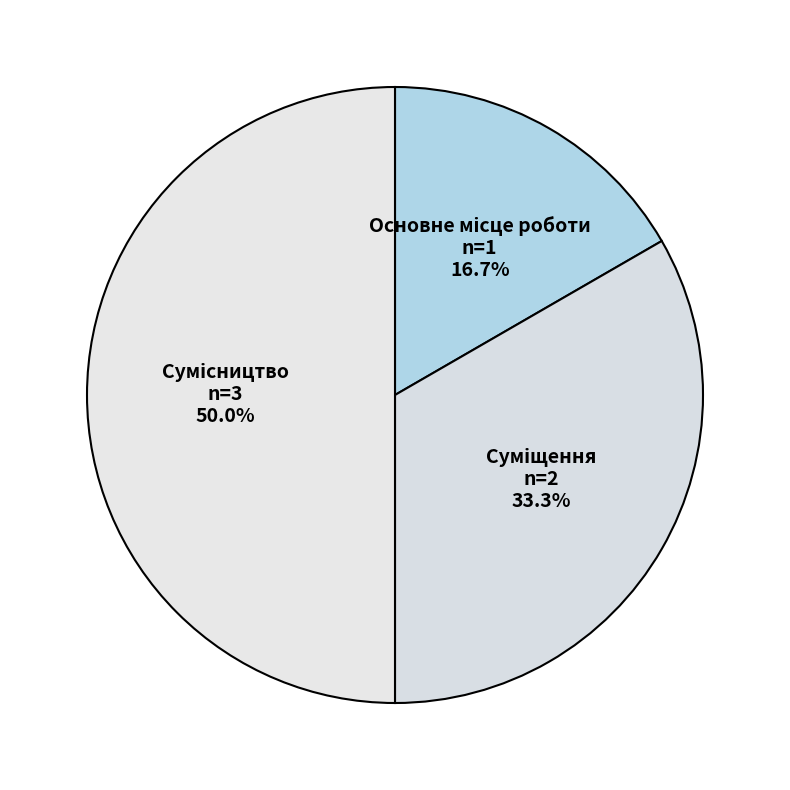

Count the number of slices in the pie.

3